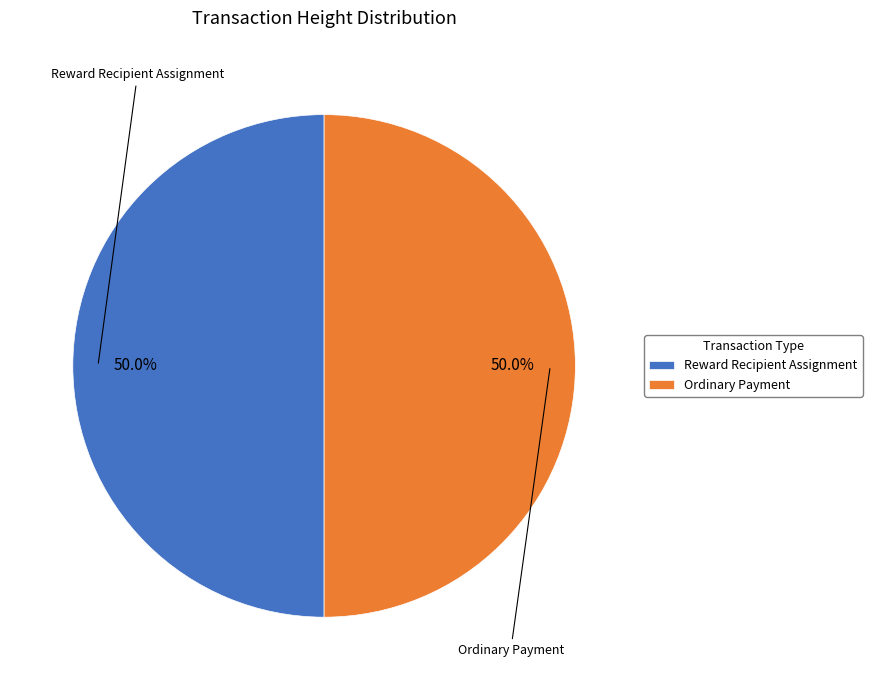

What is the ratio of the value at Reward Recipient Assignment to the value at Ordinary Payment?

1.0